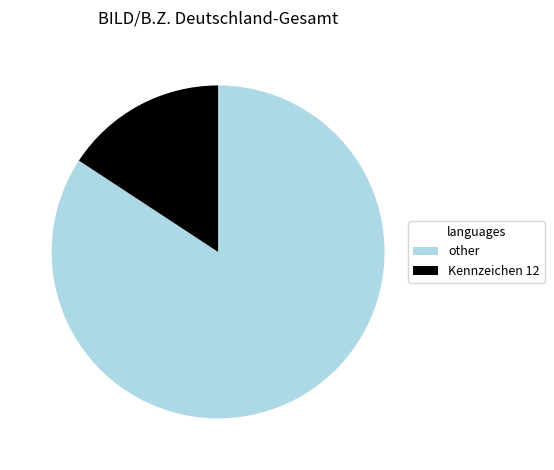

Rank the categories by value from highest to lowest.

other, Kennzeichen 12